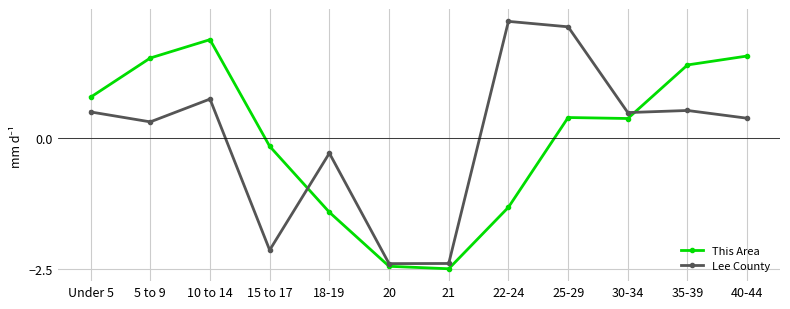

At which category is the sum across all series the highest?

10 to 14